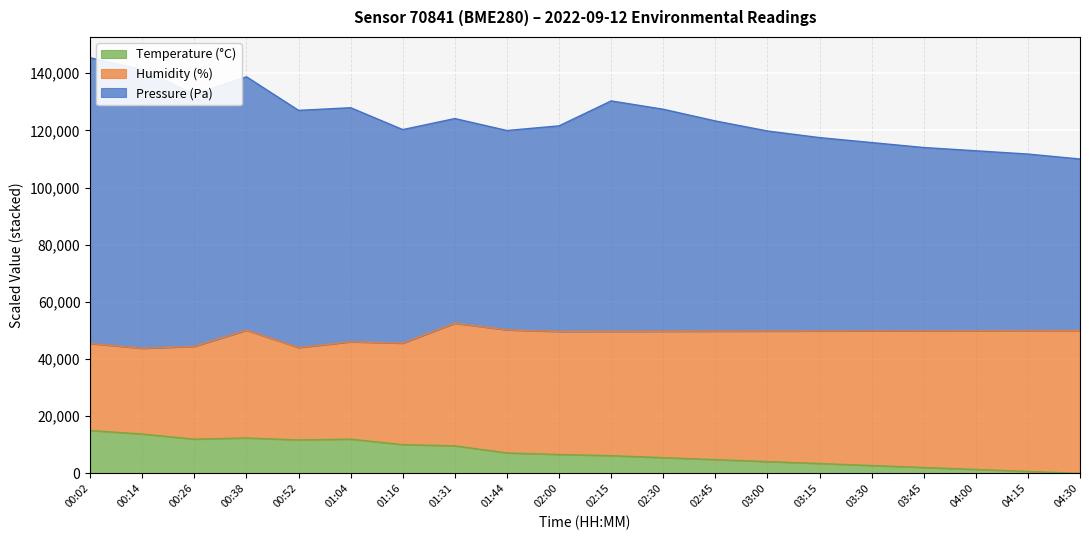

At which category does the chart reach its minimum across all series?

04:30